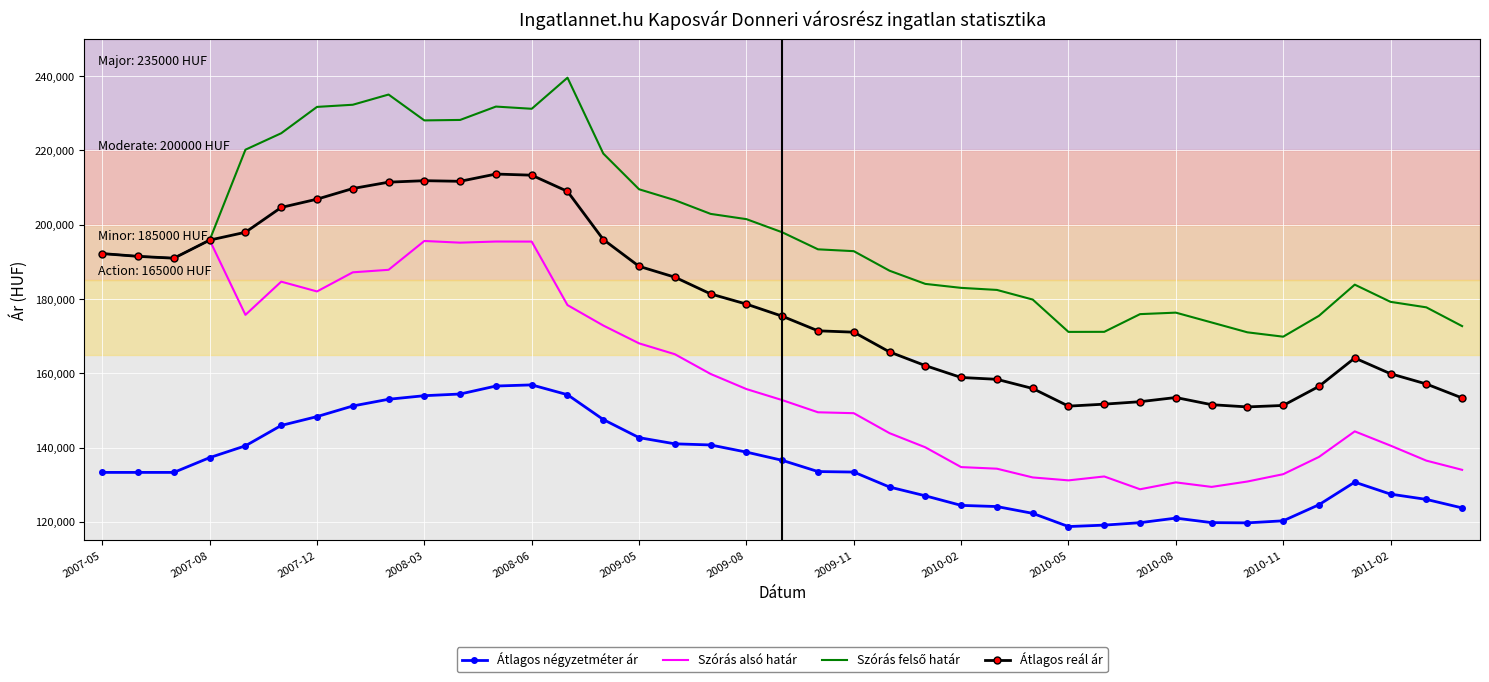

What is the minimum value for Átlagos négyzetméter ár?

118751